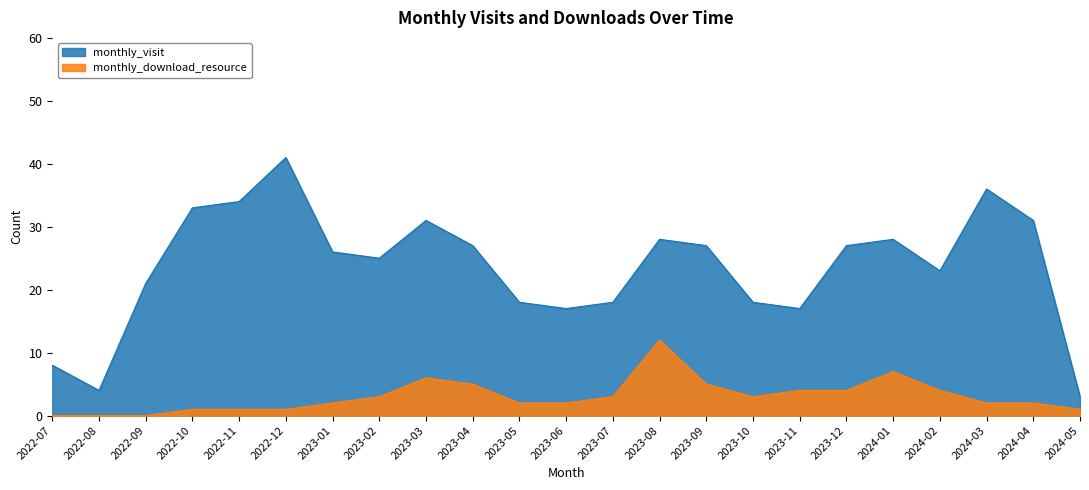

Reading left to right, list all the values displayed in this chart.

monthly_visit: 8	4	21	33	34	41	26	25	31	27	18	17	18	28	27	18	17	27	28	23	36	31	3
monthly_download_resource: 0	0	0	1	1	1	2	3	6	5	2	2	3	12	5	3	4	4	7	4	2	2	1